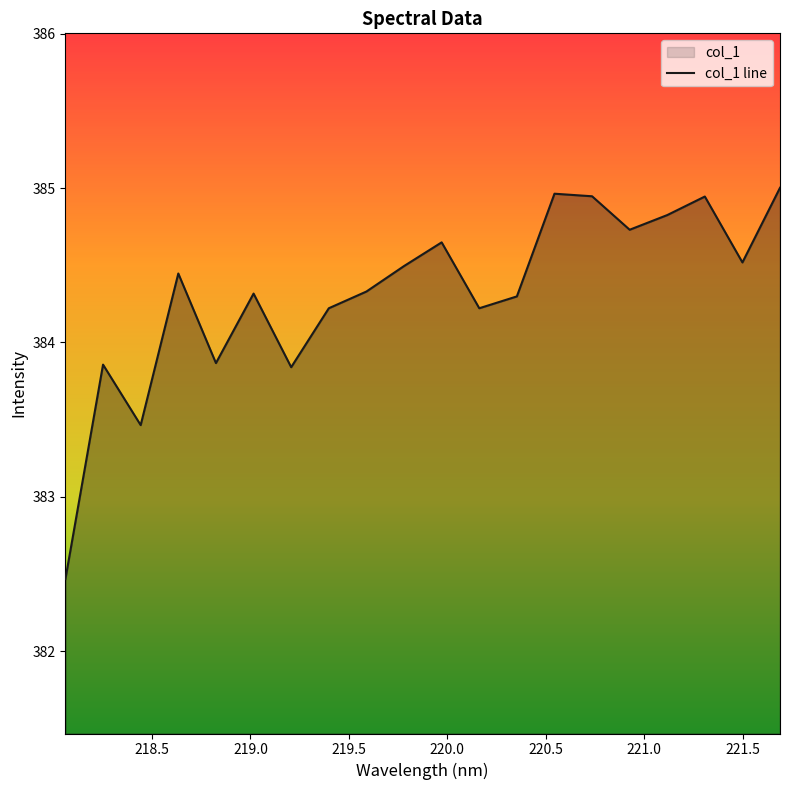

True or false: the data shows 107.8 at 219.3979.

False